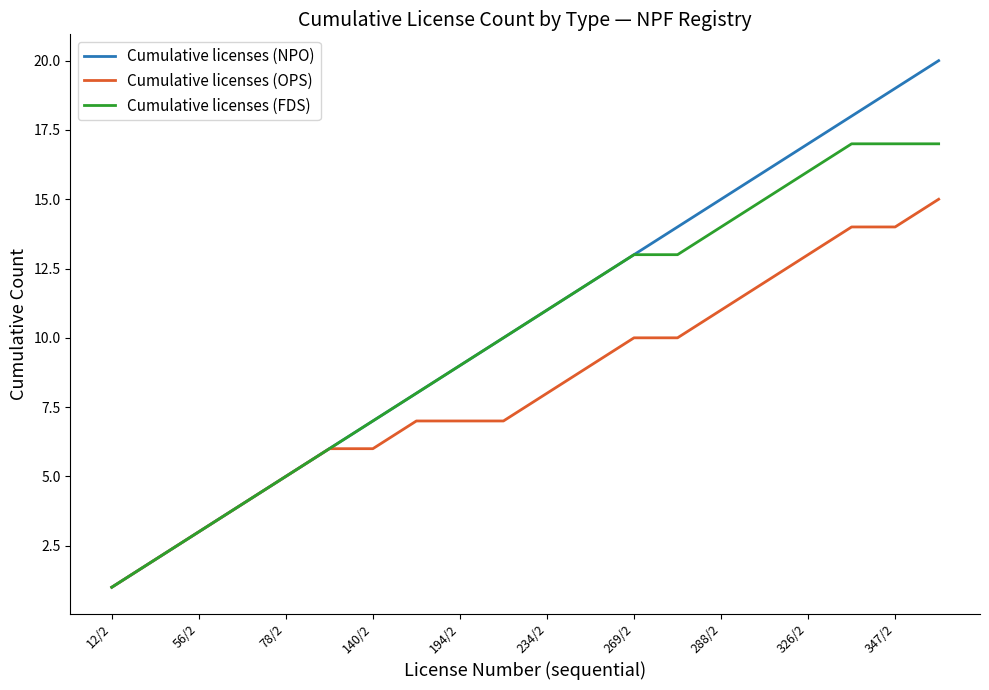

Rank the series by their maximum value, from lowest to highest.

Cumulative licenses (OPS), Cumulative licenses (FDS), Cumulative licenses (NPO)